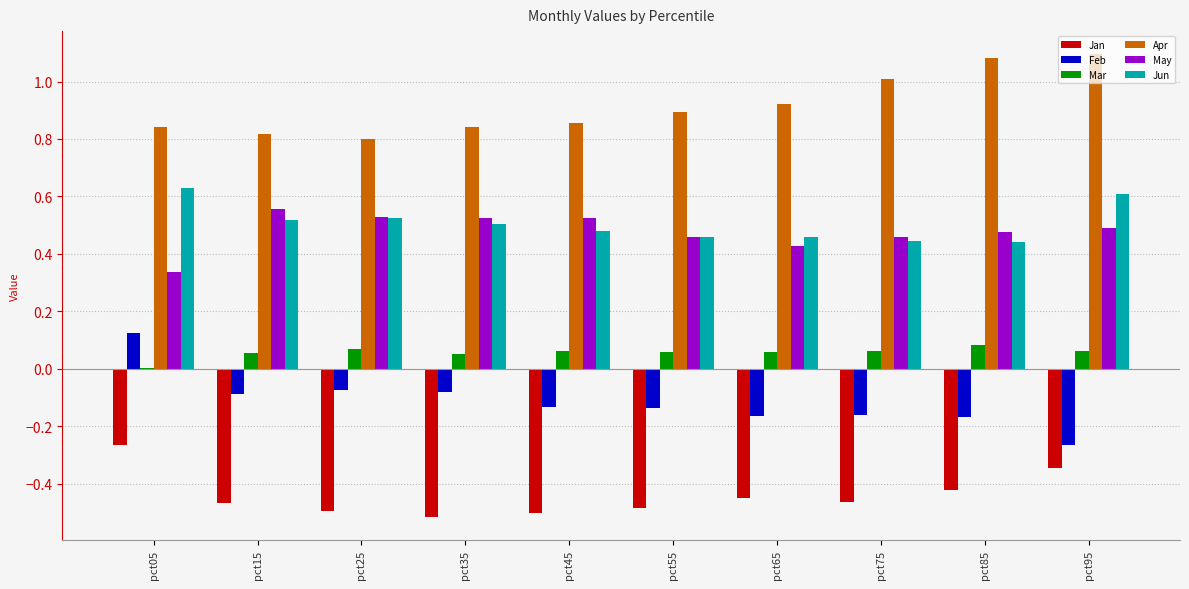

What are all the series names shown in the legend?

Jan, Feb, Mar, Apr, May, Jun